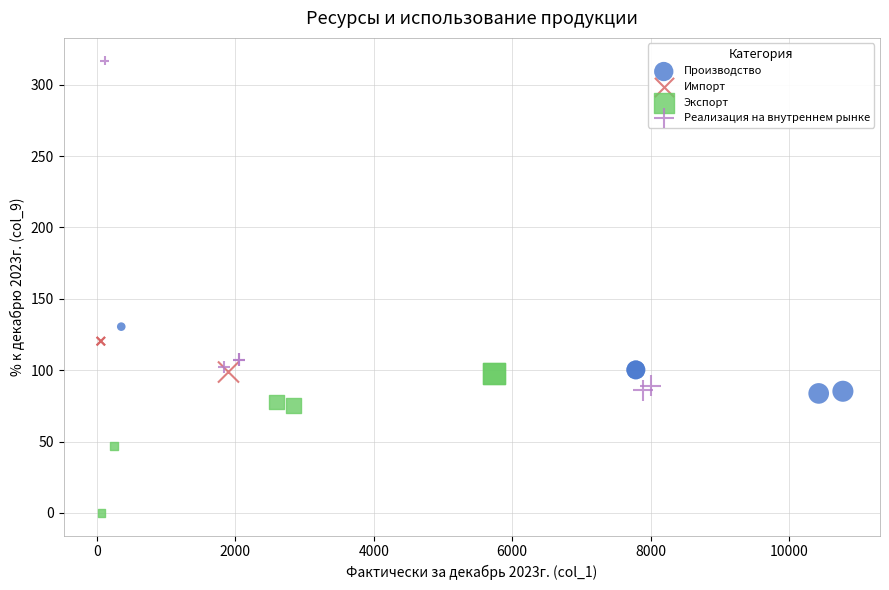

What are all the series names shown in the legend?

Производство, Импорт, Экспорт, Реализация на внутреннем рынке